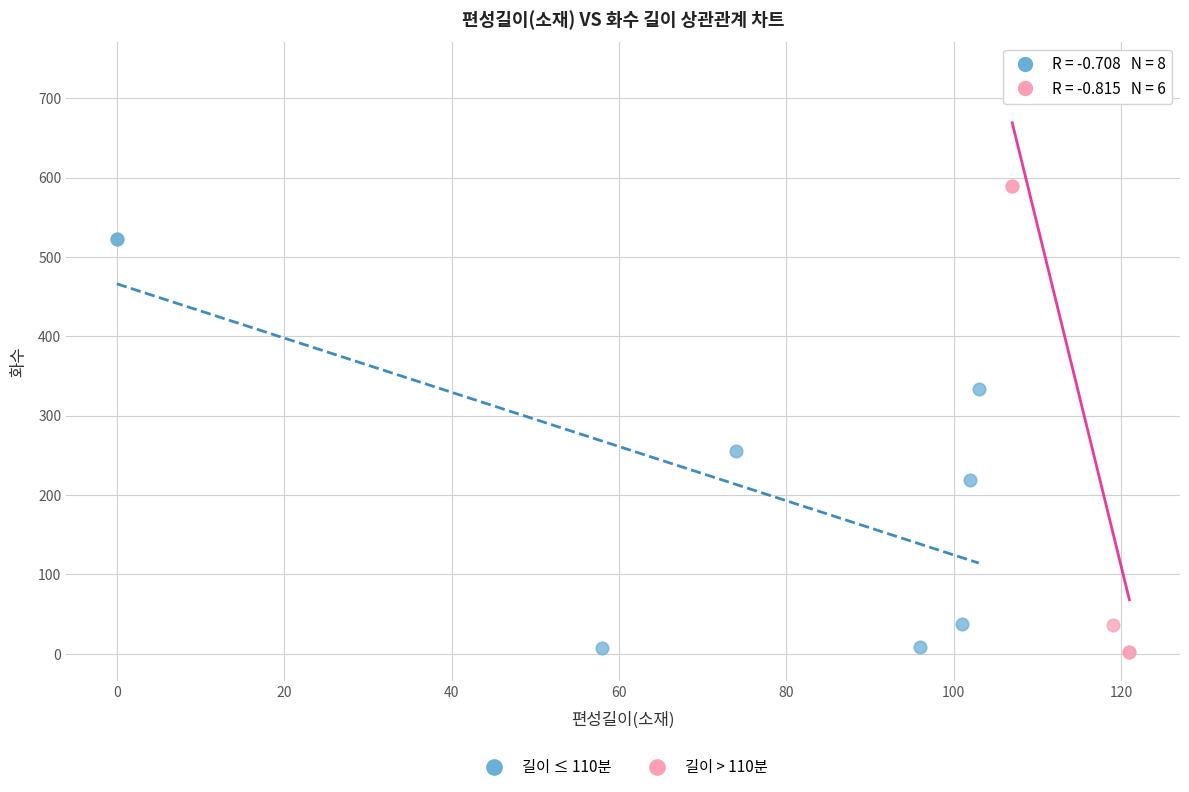

What are all the series names shown in the legend?

길이 ≤ 110분, 길이 > 110분